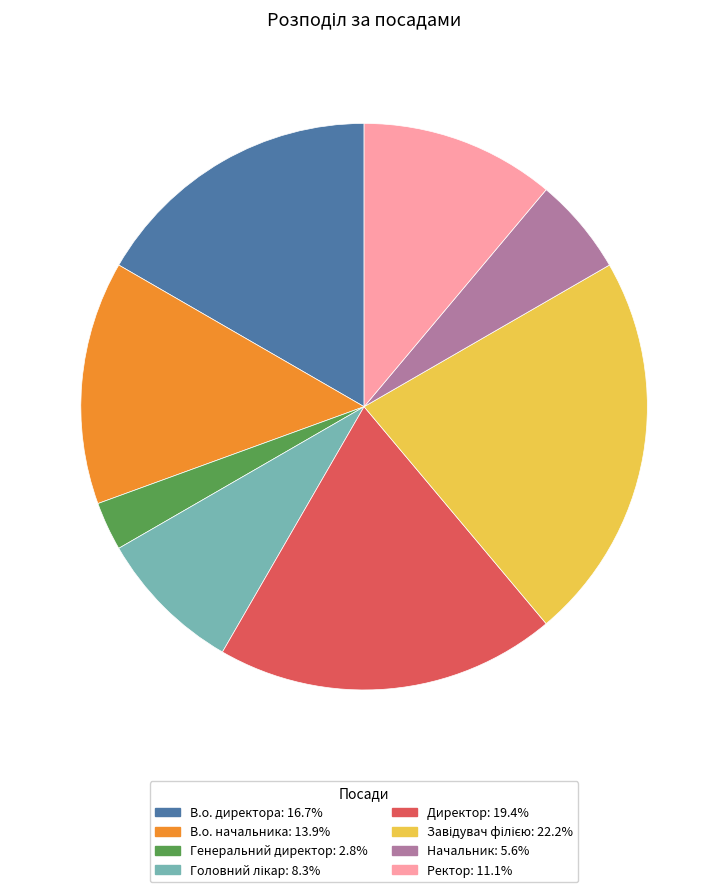

Is there a majority slice in this chart?

No